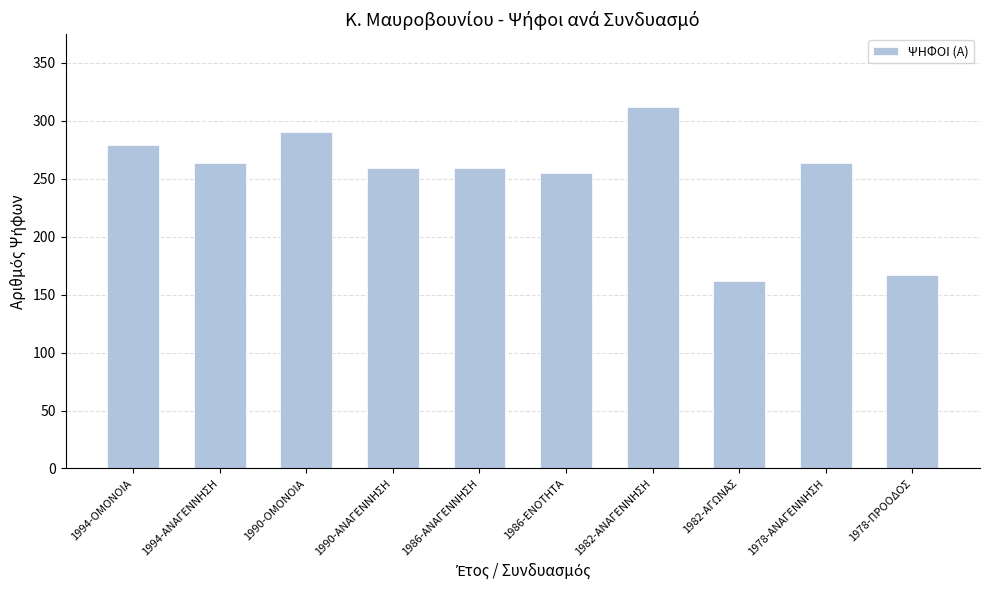

What is the smallest value displayed?

162